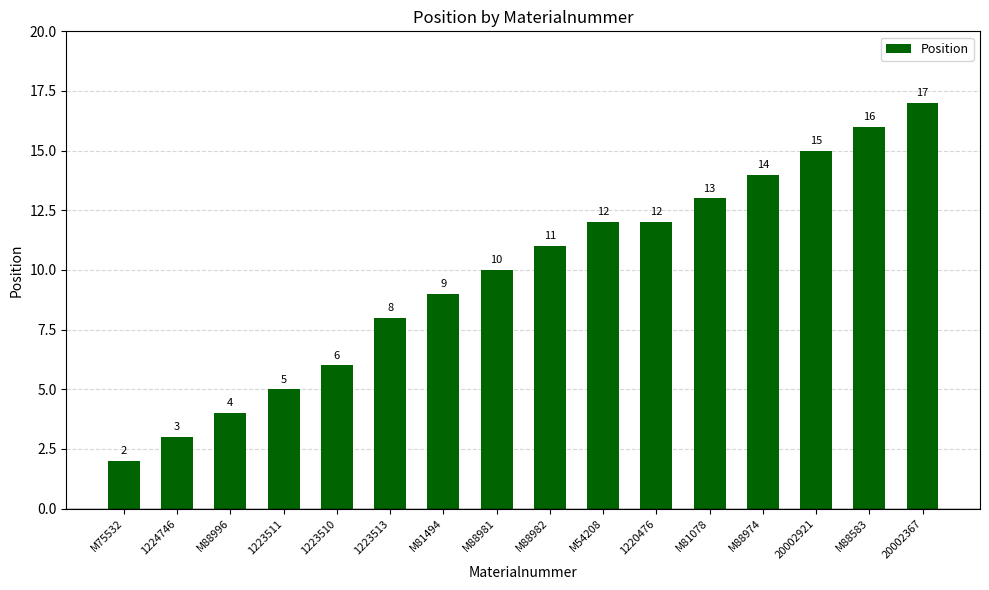

How many series are shown in this chart?

1